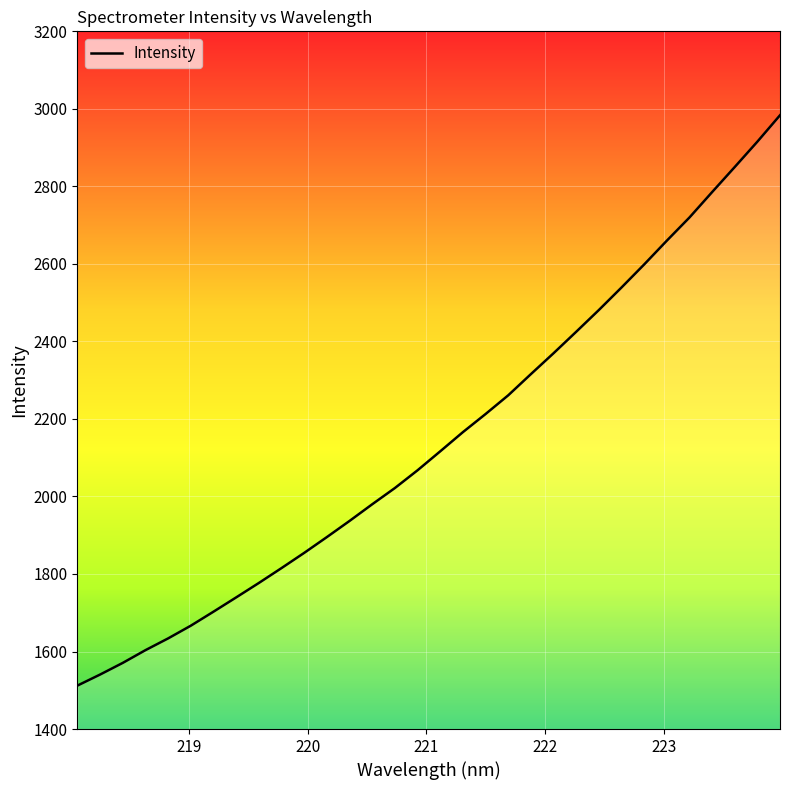

What is the difference between the maximum and minimum values?

1471.4